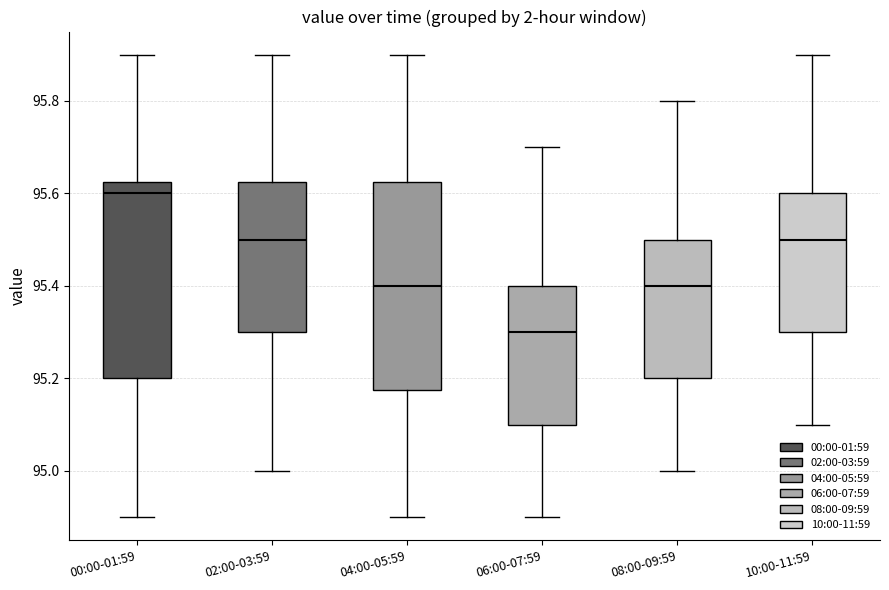

Which box is the tallest, from its lower edge to its upper edge?

04:00-05:59